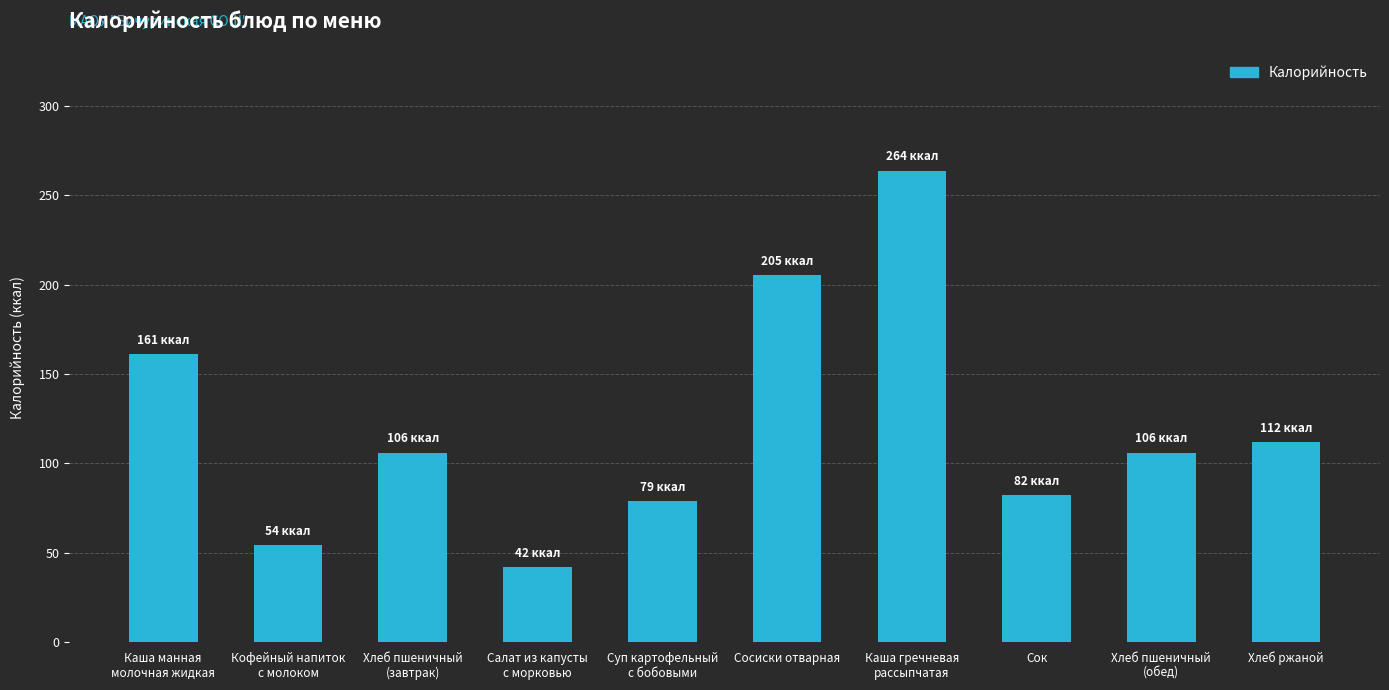

The chart shows a value of 263.8 at Каша гречневая
рассыпчатая. True or false?

True